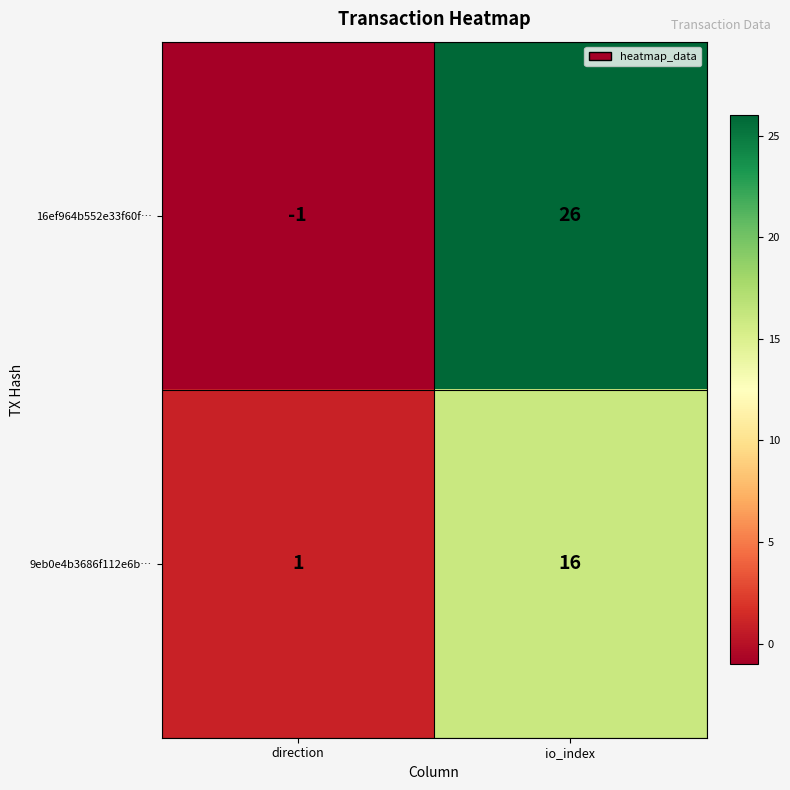

List the series in order of their overall mean, lowest first.

9eb0e4b3686f112e6b…, 16ef964b552e33f60f…